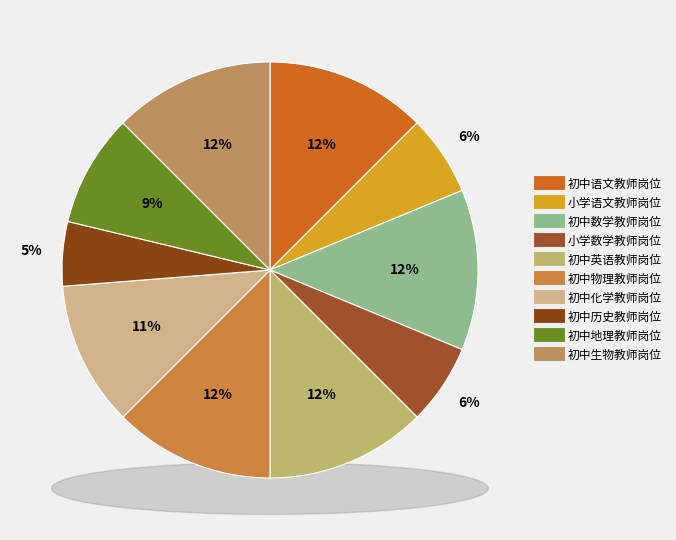

How much of the chart is everything except 初中语文教师岗位?

87.5%